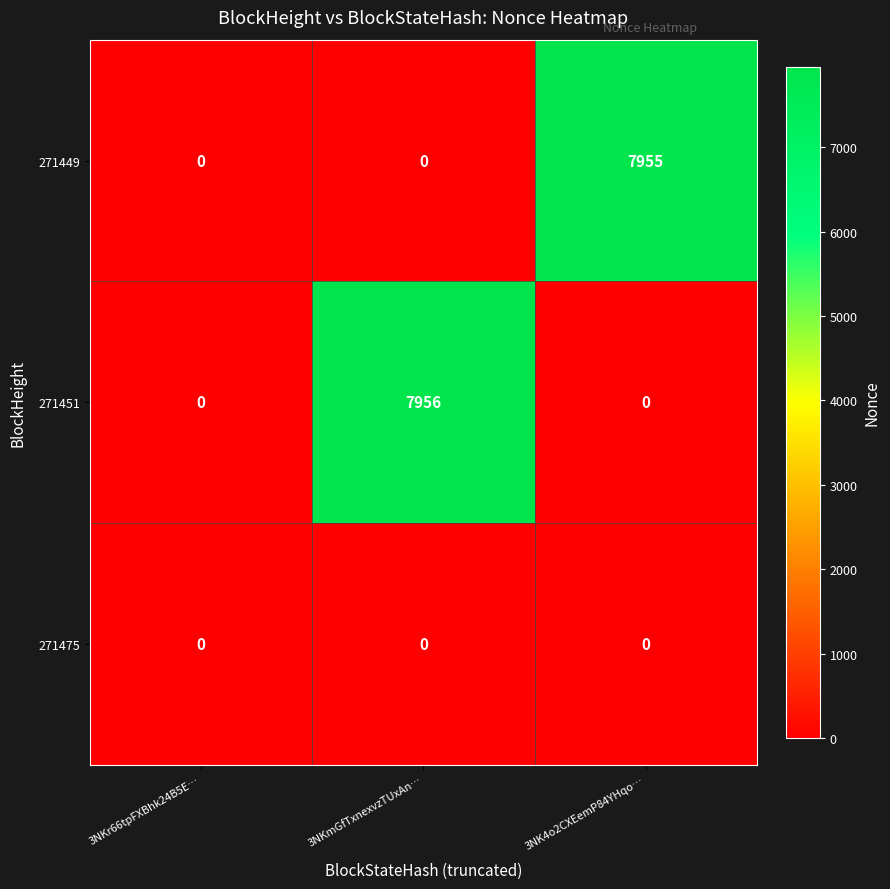

At which label does 271451 reach its peak?

3NKmGfTxnexvzTUxAn…